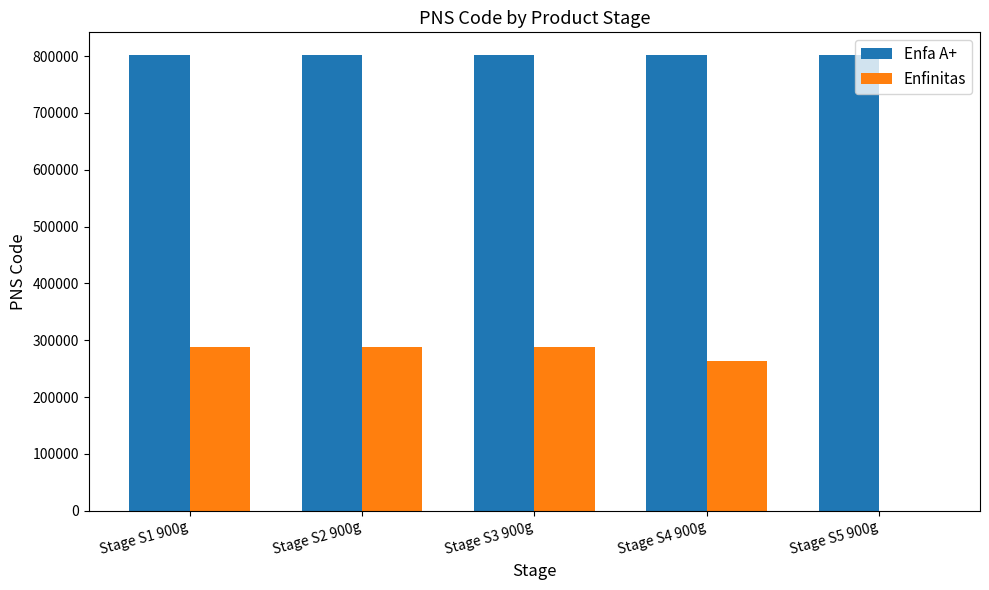

Which series has the largest total across all categories?

Enfa A+